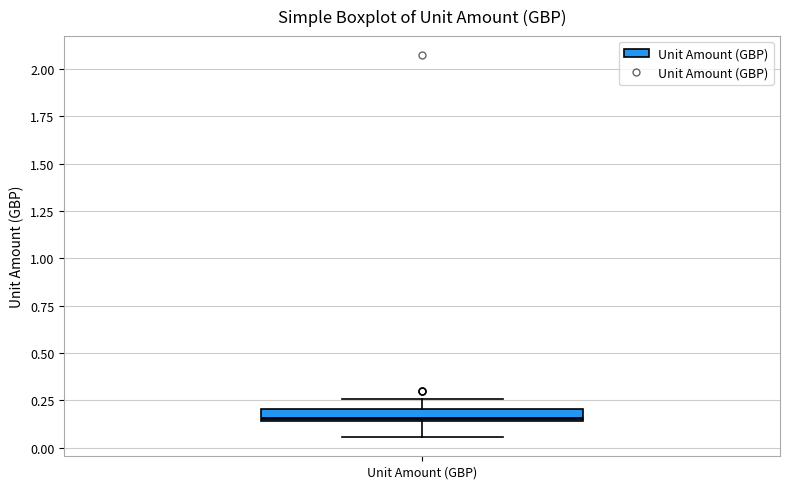

Where does the lower whisker of the box for Unit Amount (GBP) end on the y-axis? The values are not printed on the chart, so give them approximately, as read against the axis.

0.05